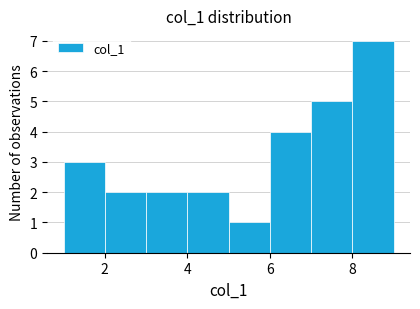

Reading left to right, transcribe this chart: for each bar, give the range it covers on the x-axis and its height. The values are not printed on the chart, so give them approximately, as read against the axis.

1 to 2: 3
2 to 3: 2
3 to 4: 2
4 to 5: 2
5 to 6: 1
6 to 7: 4
7 to 8: 5
8 to 9: 7